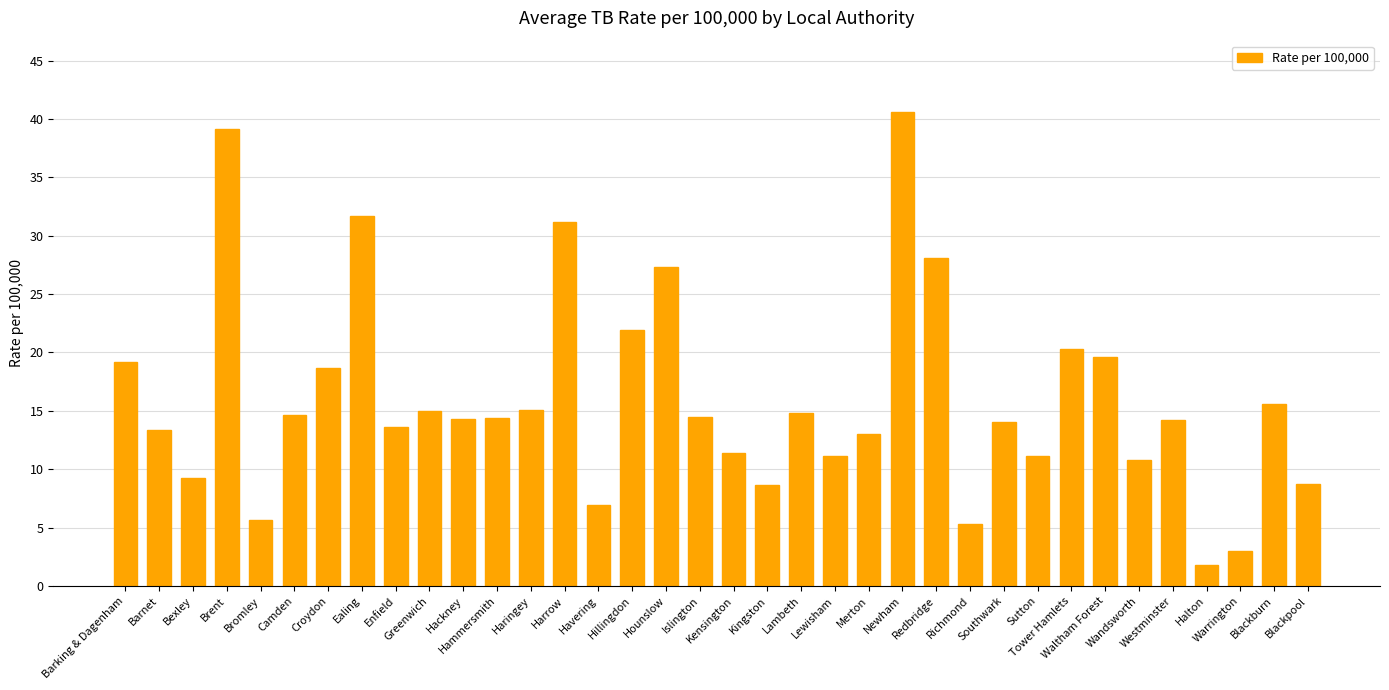

What is the difference between the second highest and second lowest values?

36.1